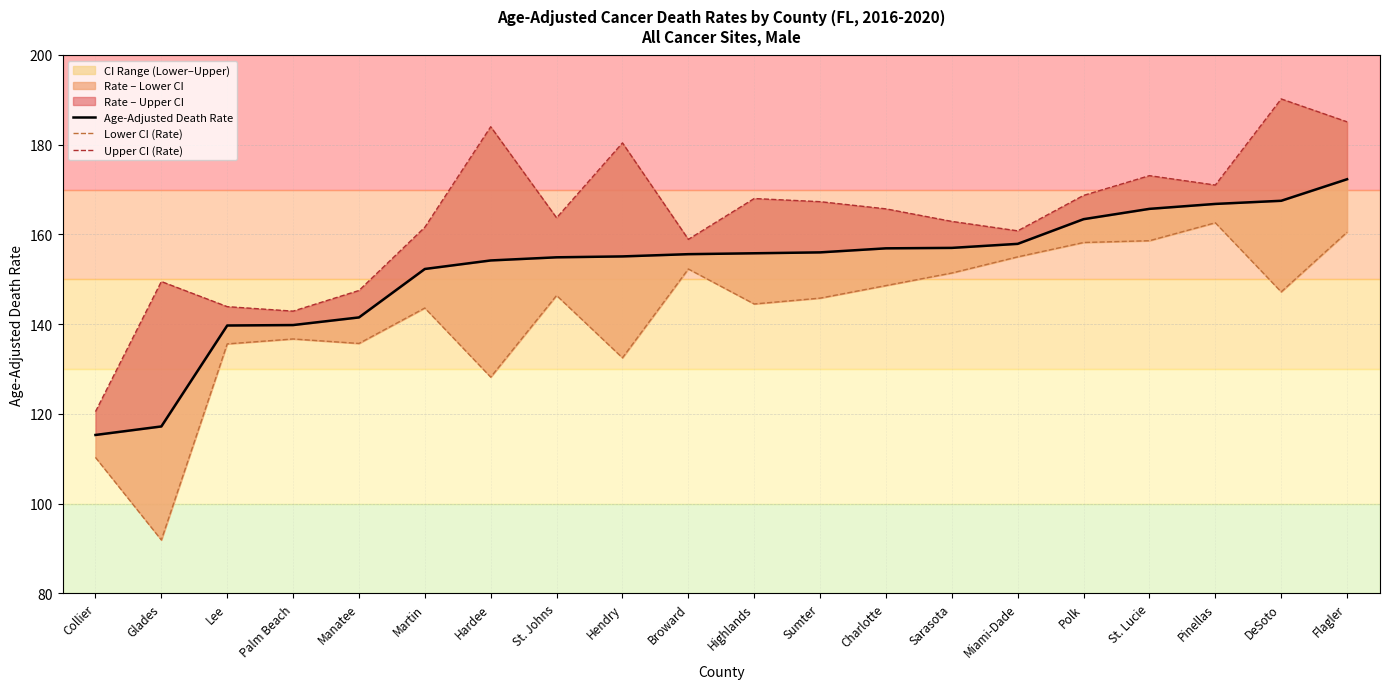

The value of Upper CI (Rate) at Broward is 240.6. True or false?

False